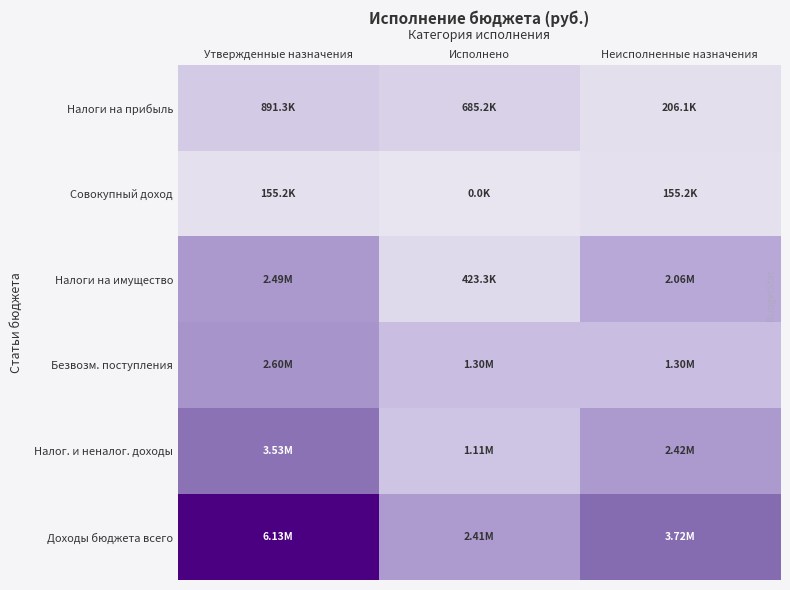

At which category does the chart reach its peak across all series?

Утвержденные назначения